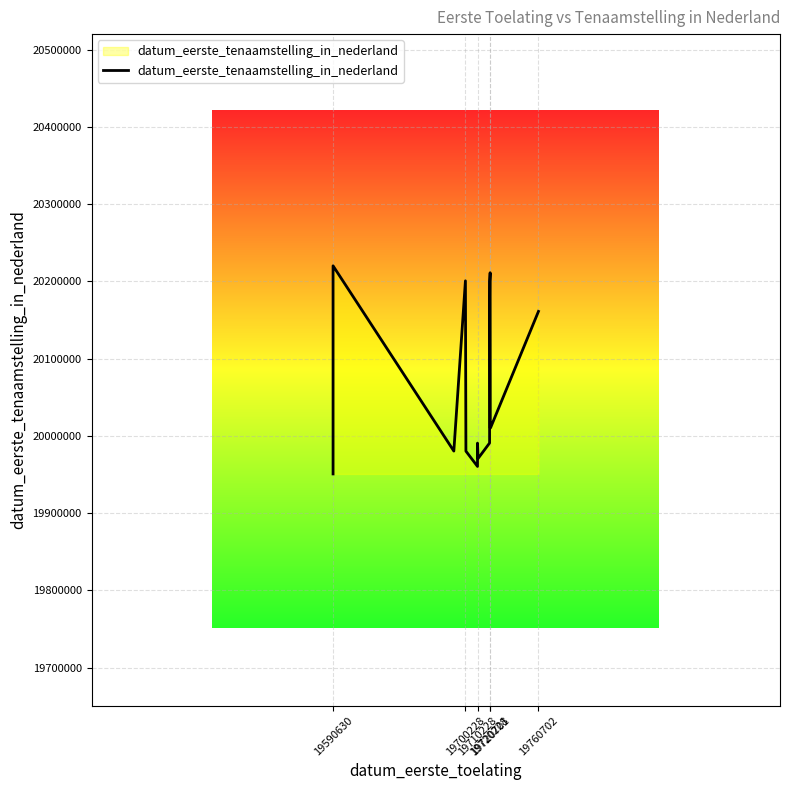

True or false: there are more than 1 points higher than both neighbors.

True